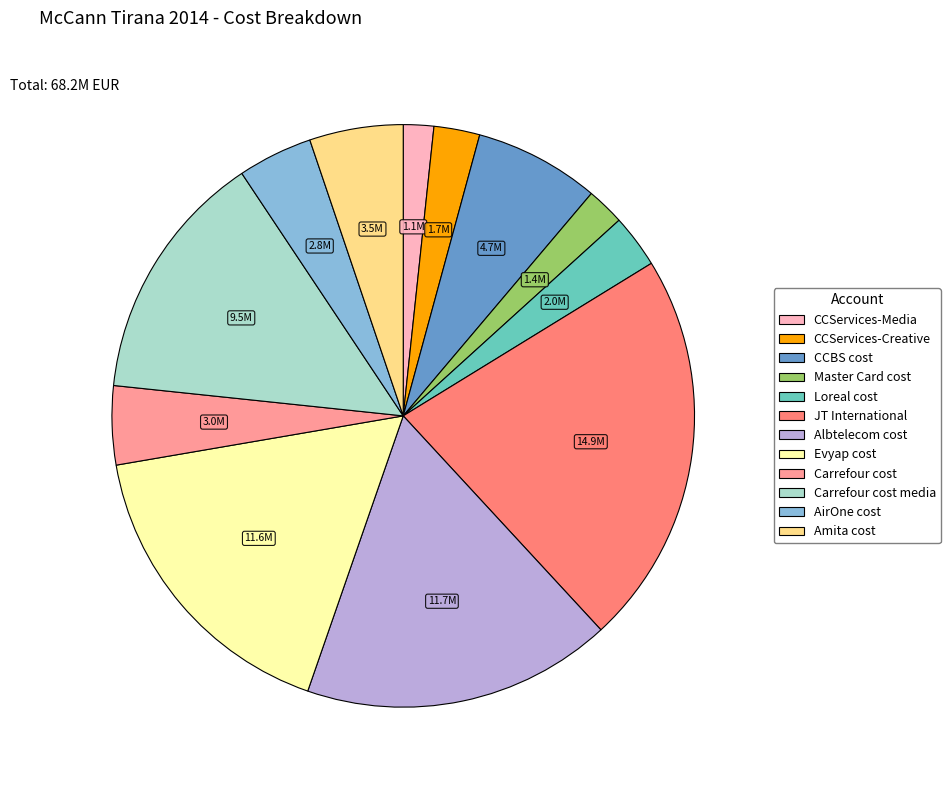

Approximately how many times larger is the value at Carrefour cost compared to JT International?

0.2